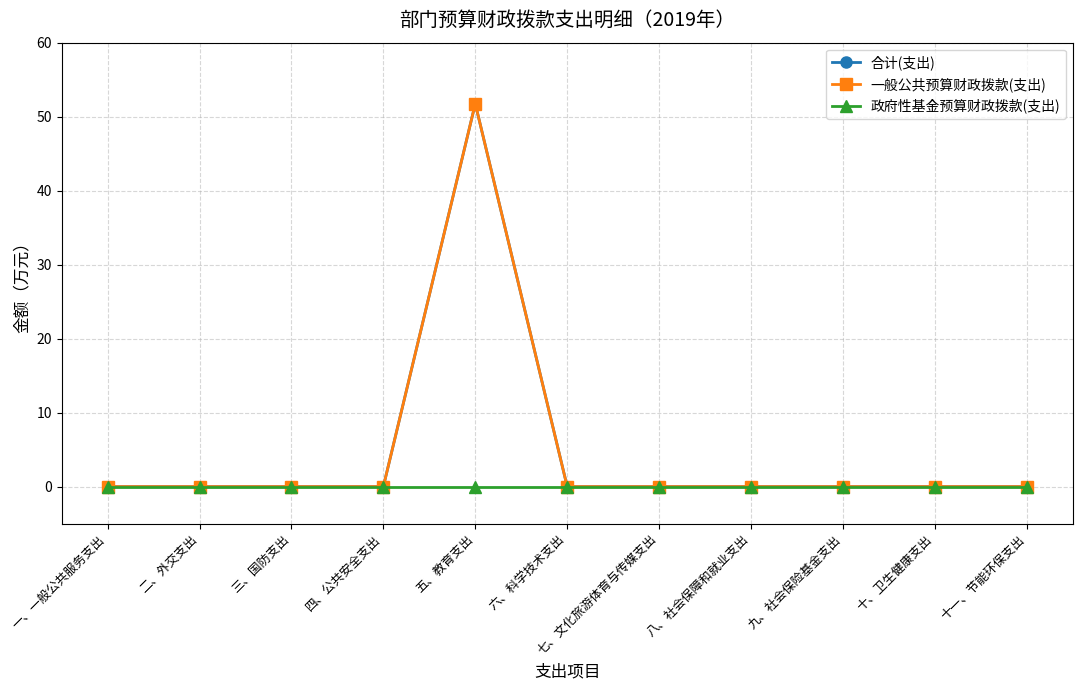

Reading right to left, transcribe all the data shown in this chart.

合计(支出): 0.0	0.0	0.0	0.0	0.0	0.0	51.8	0.0	0.0	0.0	0.0
一般公共预算财政拨款(支出): 0.0	0.0	0.0	0.0	0.0	0.0	51.8	0.0	0.0	0.0	0.0
政府性基金预算财政拨款(支出): 0.0	0.0	0.0	0.0	0.0	0.0	0.0	0.0	0.0	0.0	0.0